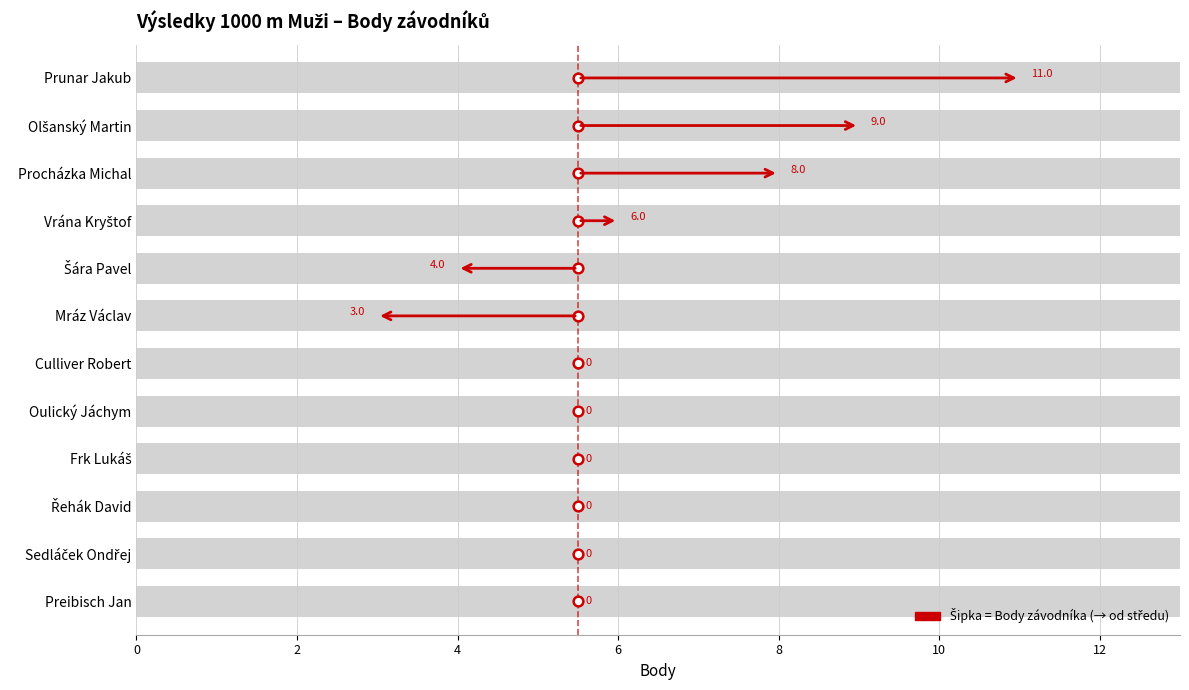

Between Oulický Jáchym and Preibisch Jan, which is larger?

Oulický Jáchym